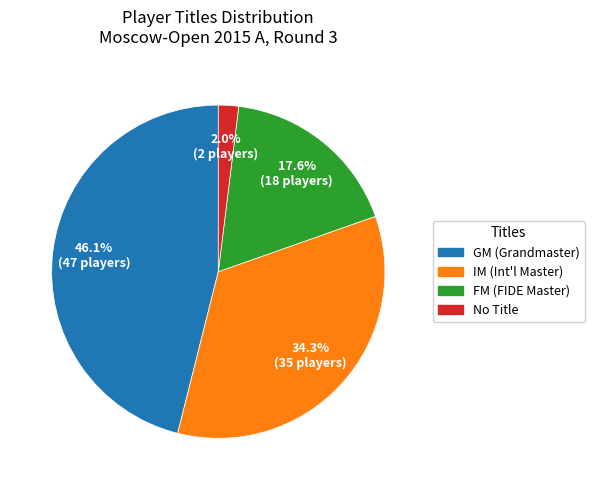

Does any single category account for the majority?

No